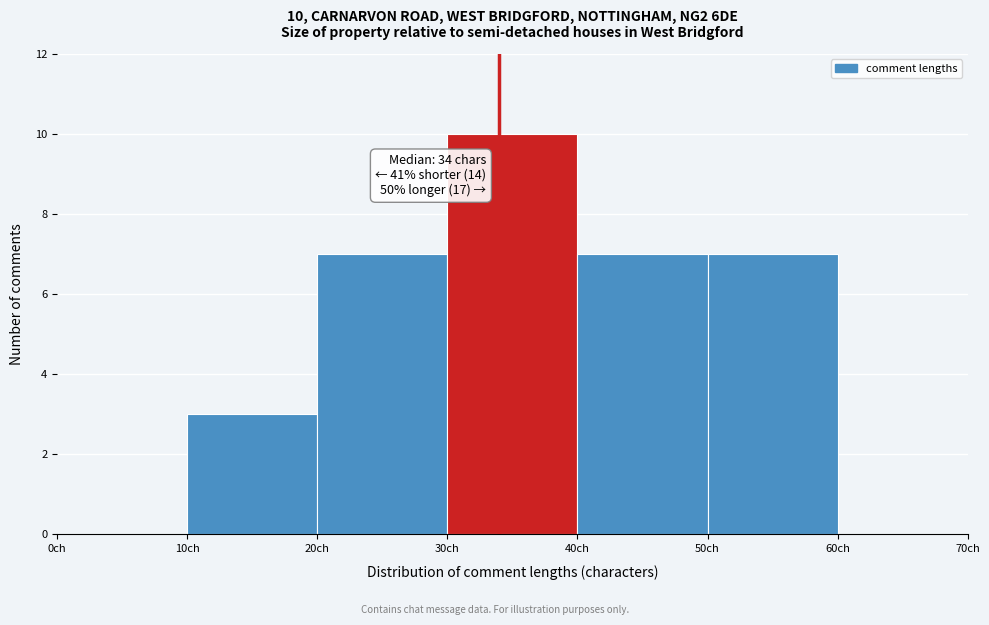

Over which range of the x-axis is the bar tallest?

30 to 40